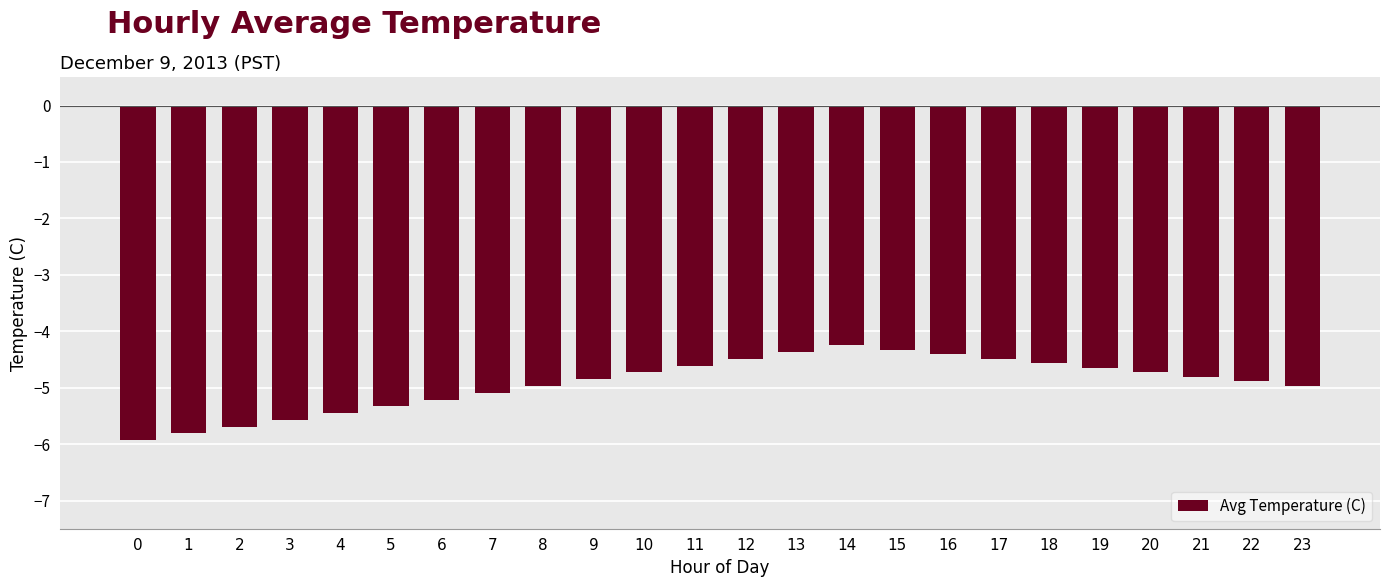

Read the value at 0.

-5.9